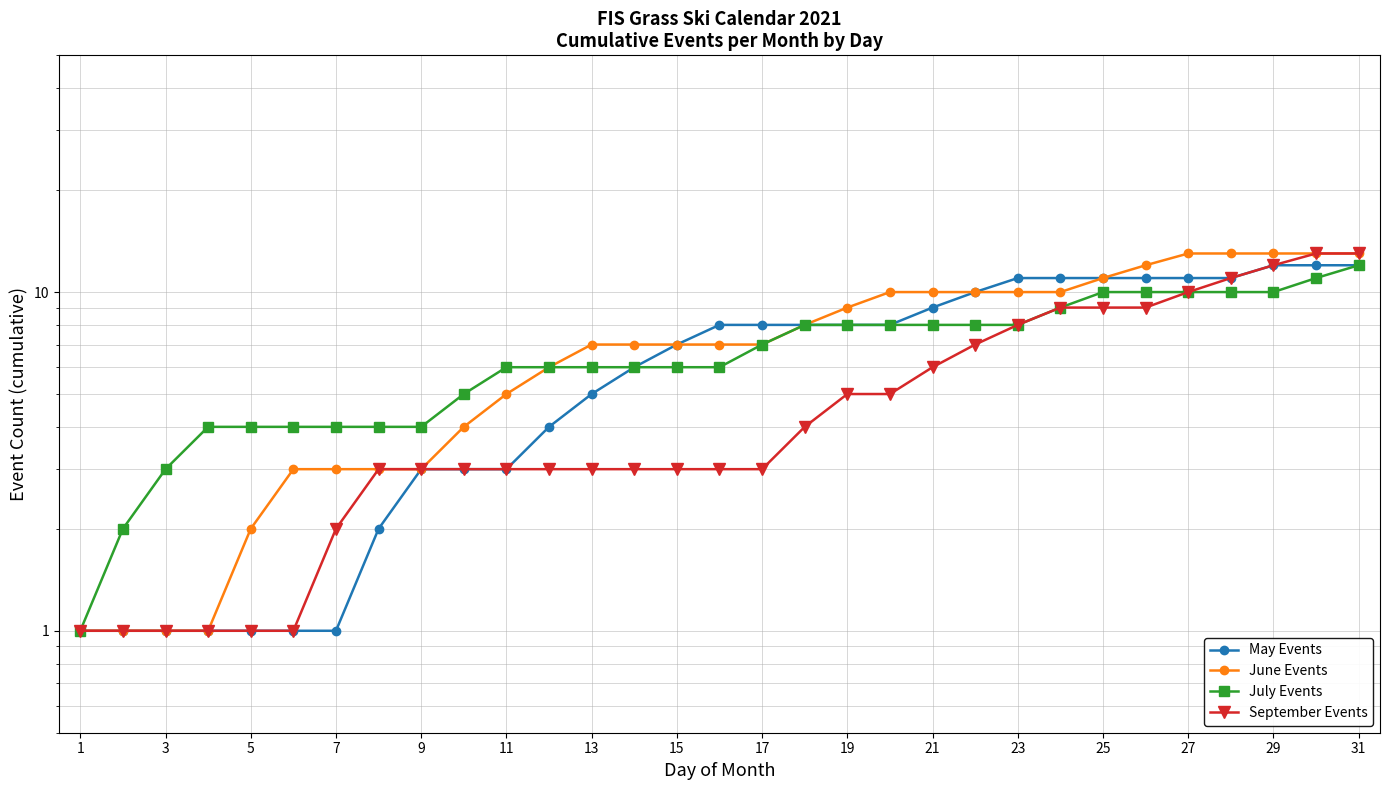

Rank the series by their maximum value, from lowest to highest.

May Events, July Events, June Events, September Events